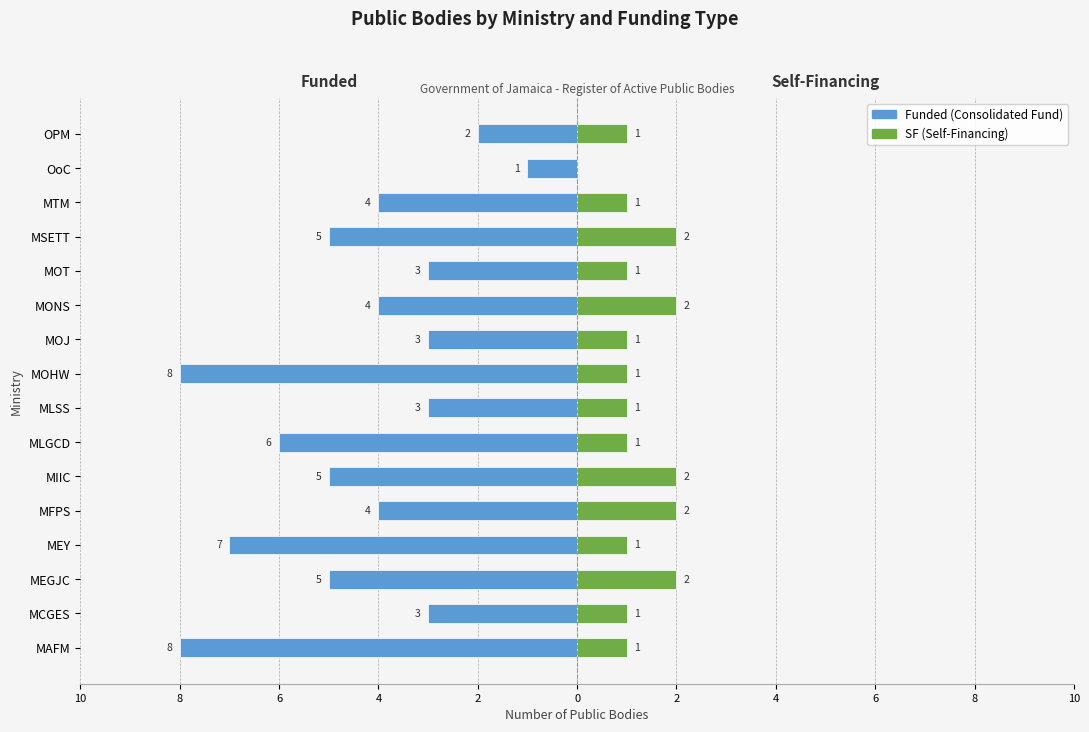

What is the value of the Funded bar at the 4th from the left?

-7